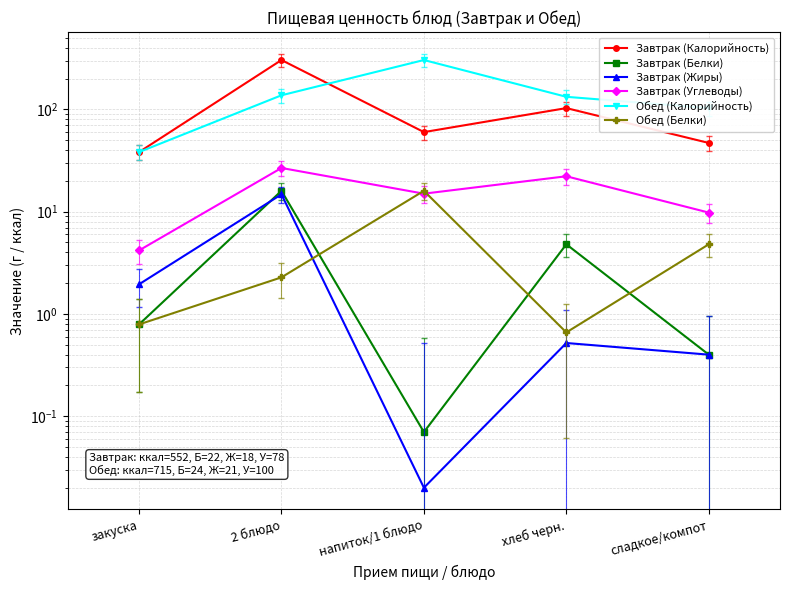

Count the number of data series in this chart.

6